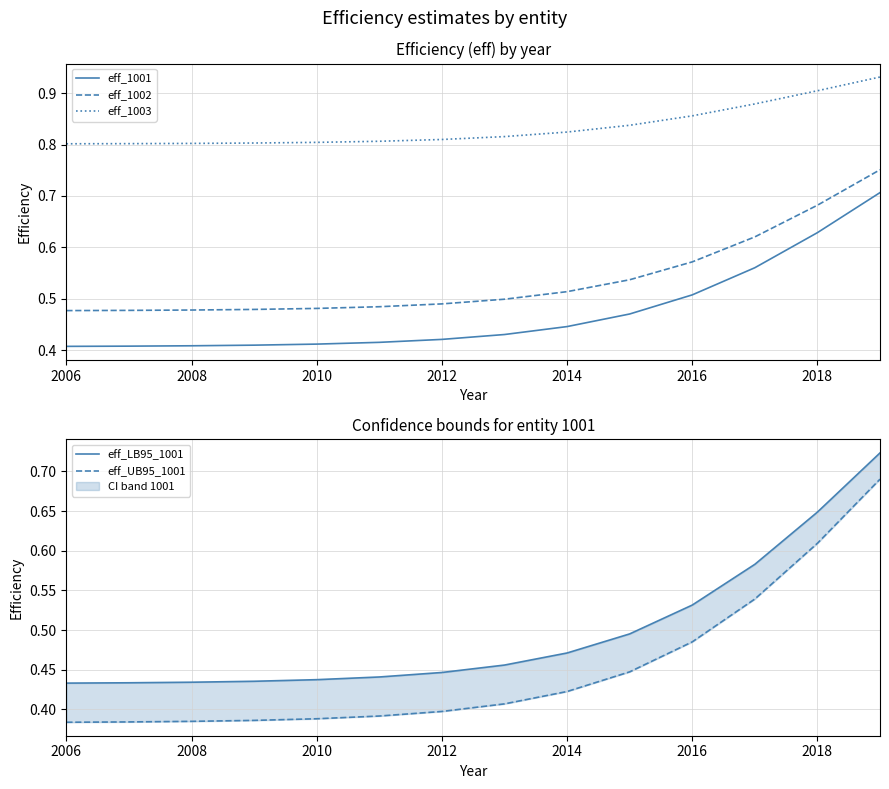

True or false: eff_1003 has a value of 0.2 at 2012.

False